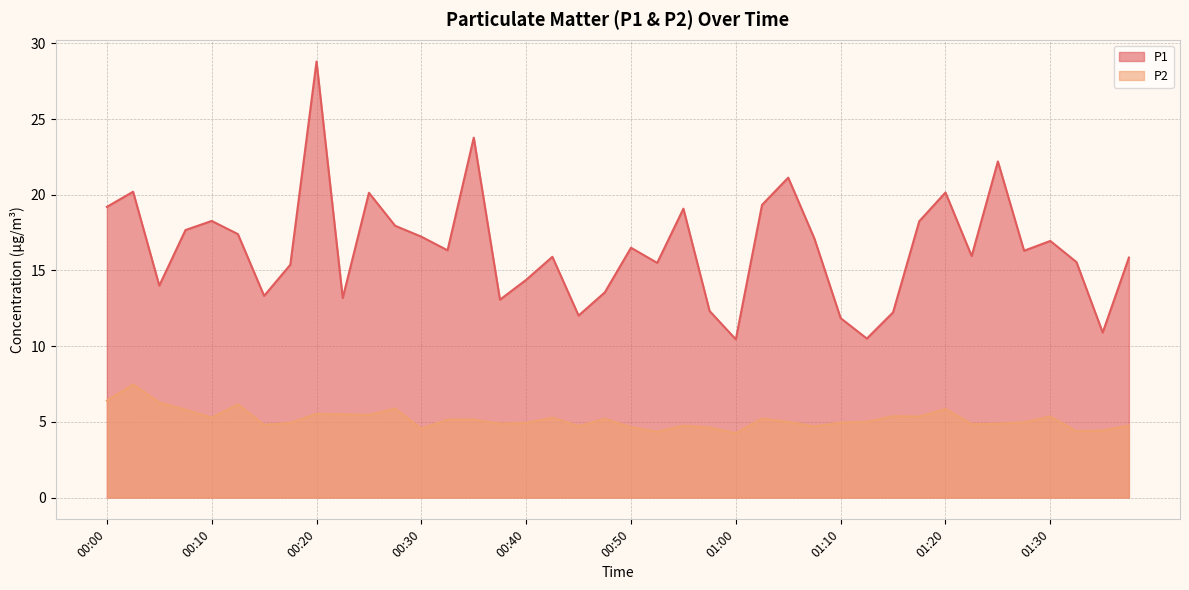

Which label corresponds to the largest value in the chart?

00:20